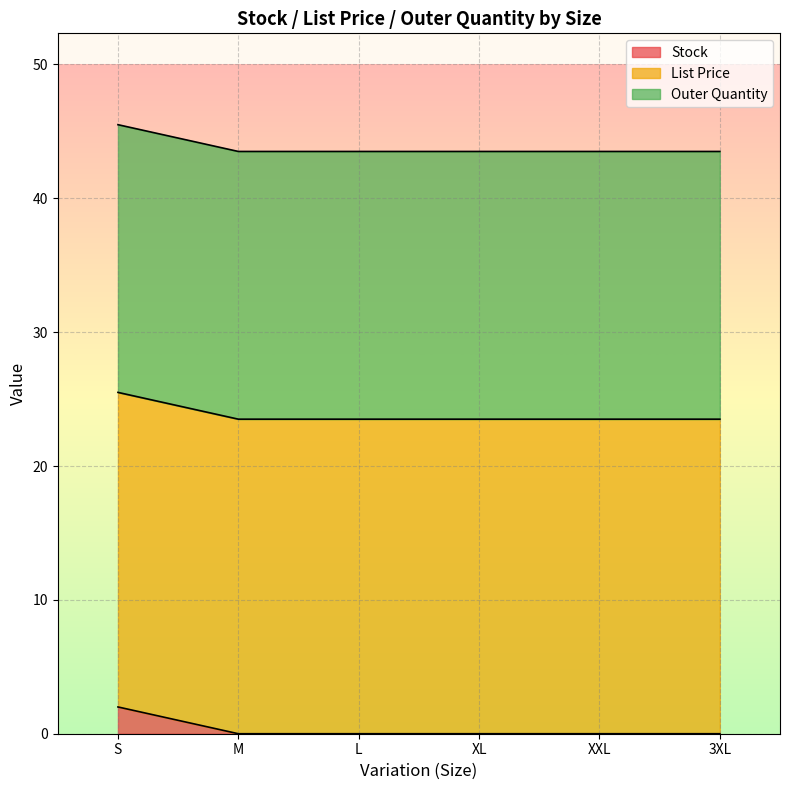

True or false: Outer Quantity and Stock cross at least once.

False